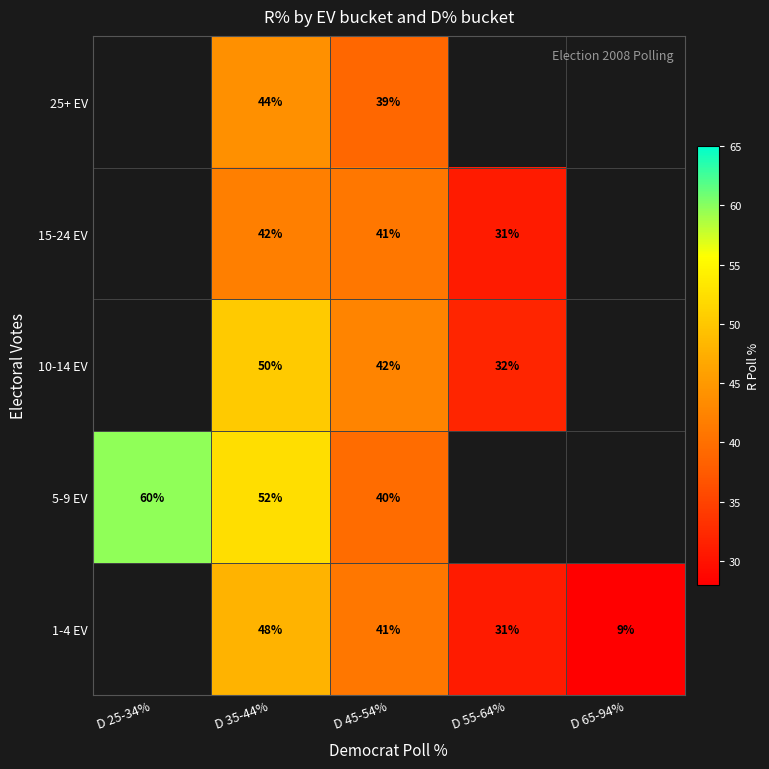

Which series has the widest spread of values?

5-9 EV